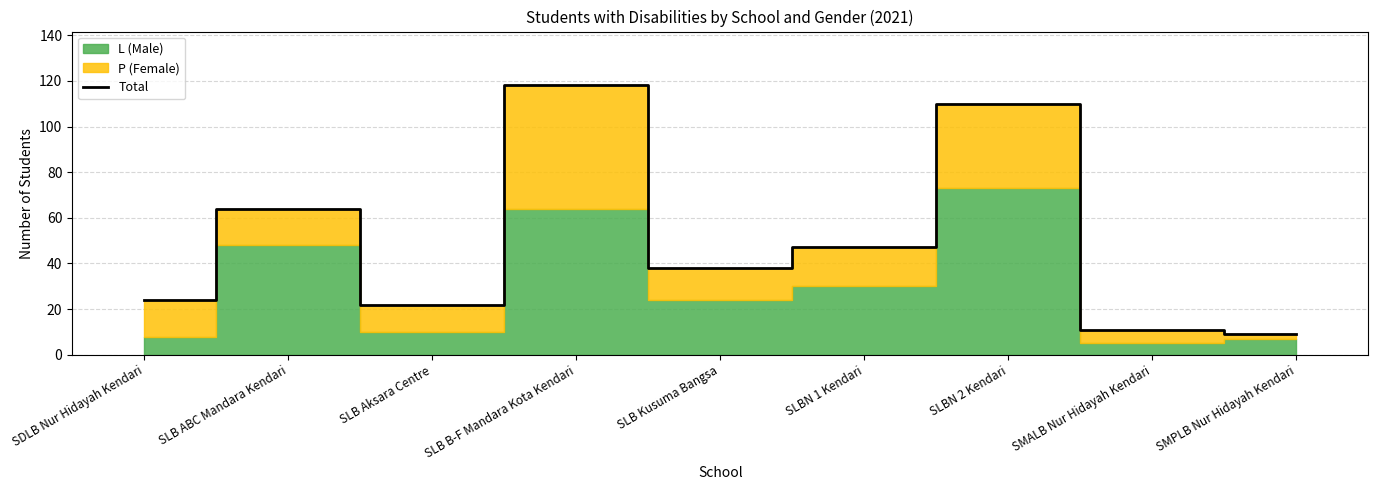

What is the greatest value displayed?

118